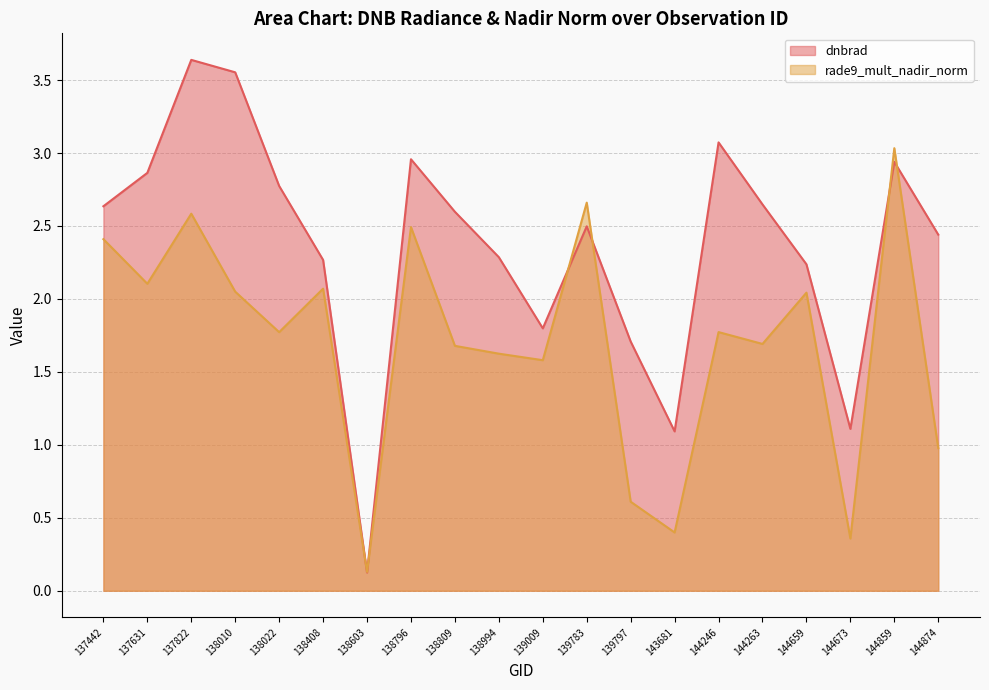

Read the rade9_mult_nadir_norm value at 138809.

1.7